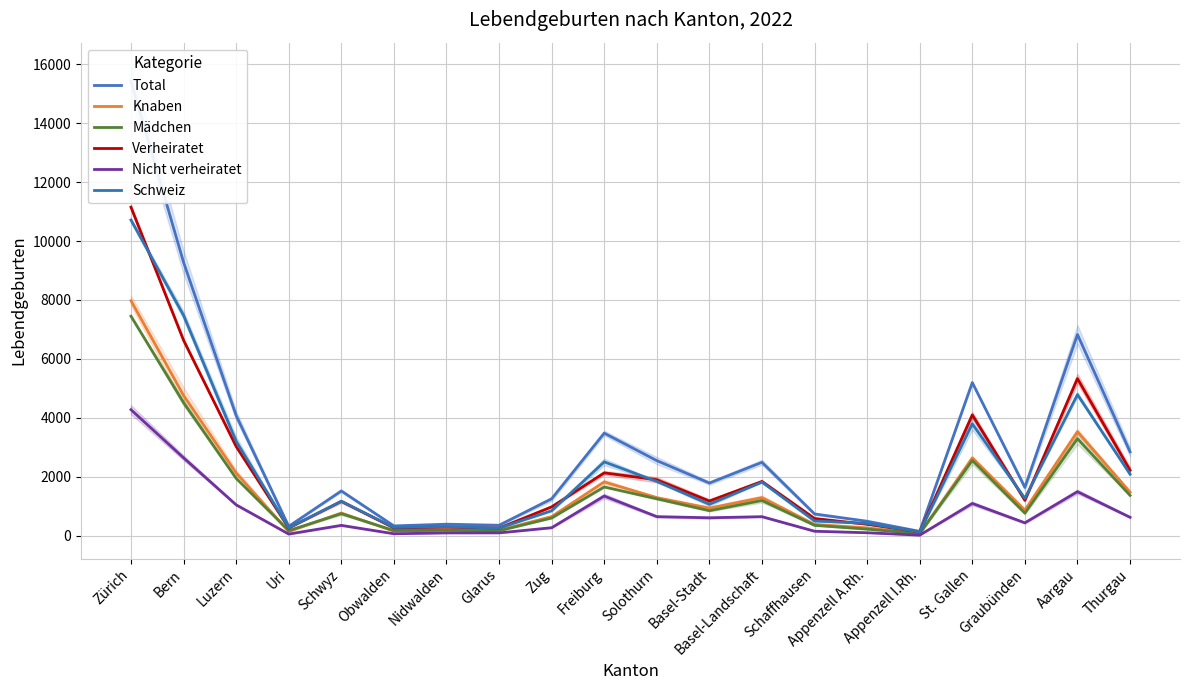

True or false: Total and Verheiratet intersect in this chart.

False